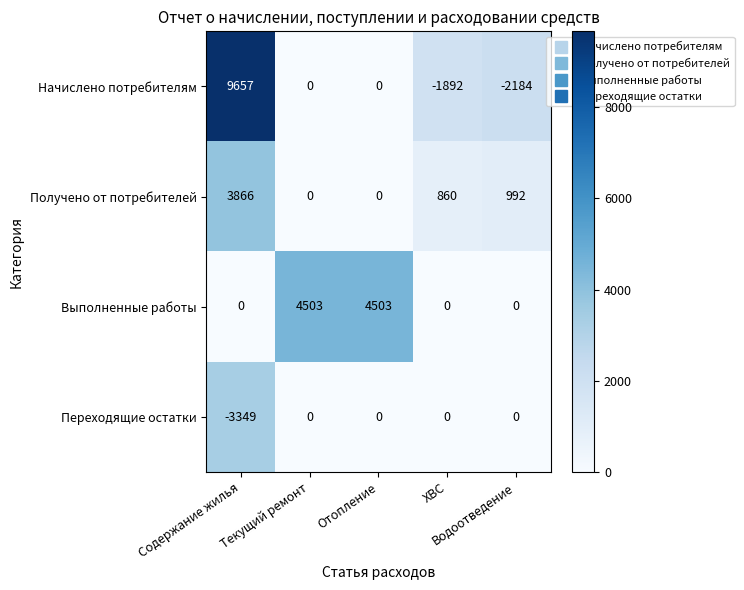

What is the difference between the maximum and minimum values in the Переходящие остатки series?

3349